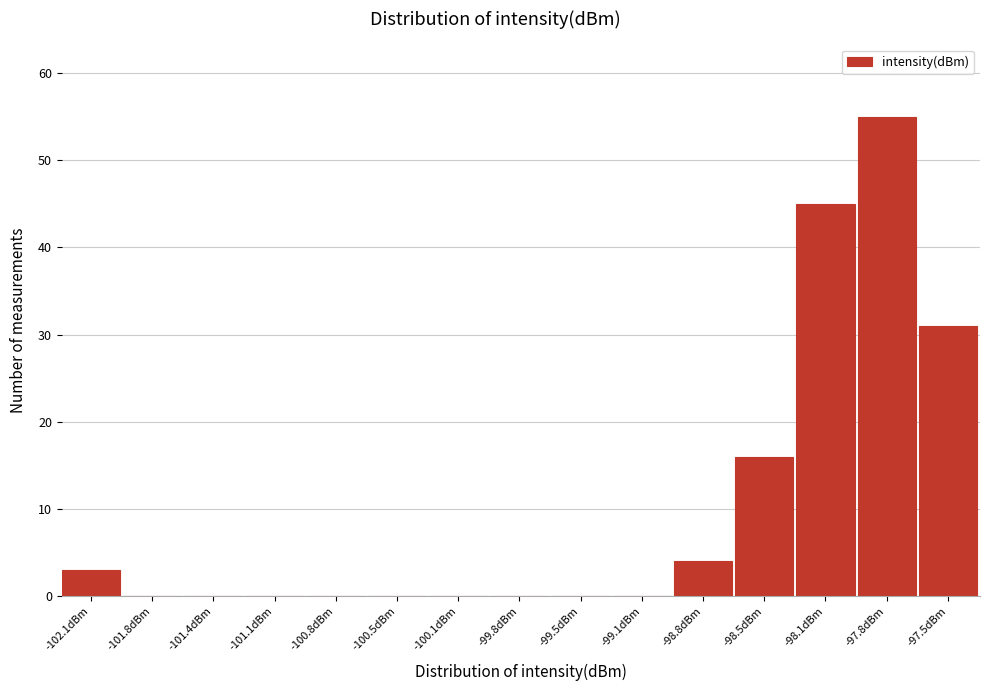

Reading left to right, what are all the values shown in this chart?

-102.1dBm=3	-101.8dBm=0	-101.4dBm=0	-101.1dBm=0	-100.8dBm=0	-100.5dBm=0	-100.1dBm=0	-99.8dBm=0	-99.5dBm=0	-99.1dBm=0	-98.8dBm=4	-98.5dBm=16	-98.1dBm=45	-97.8dBm=55	-97.5dBm=31